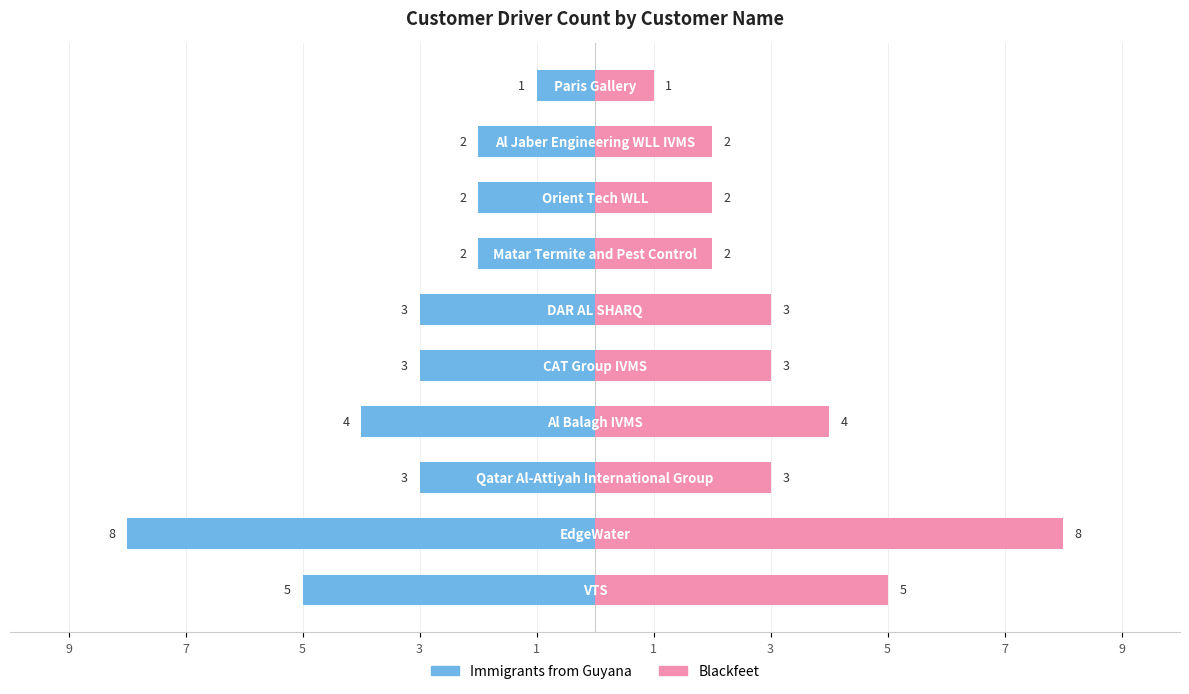

What is the label of the 8th bar from the right?

5